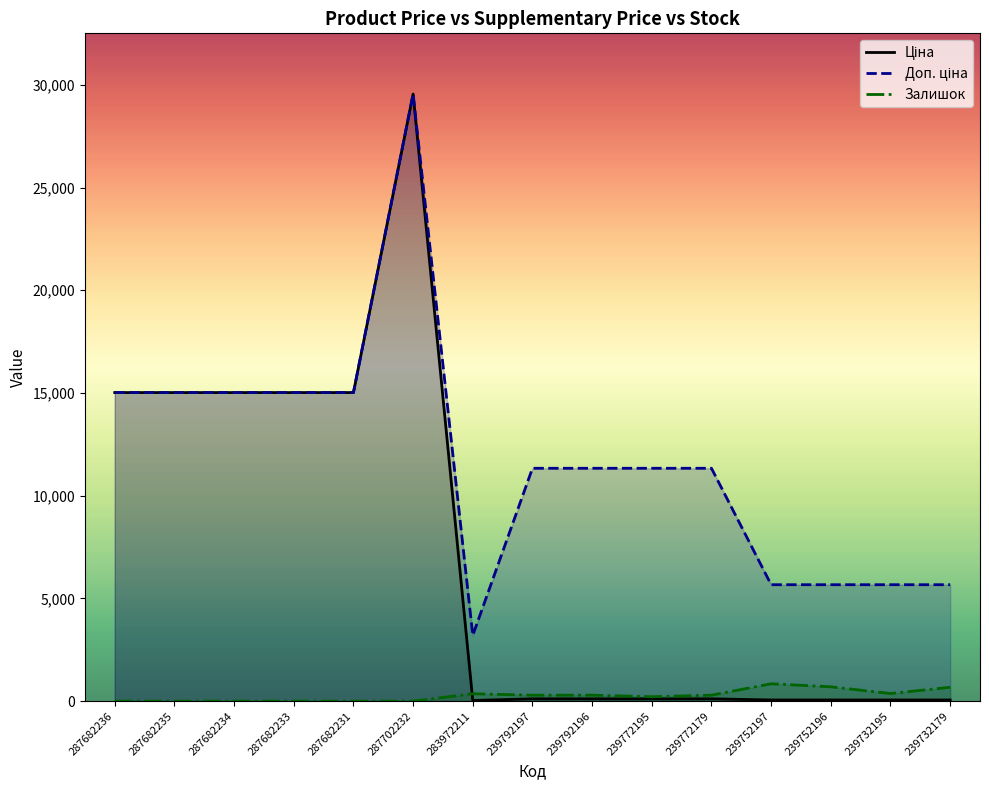

True or false: Залишок and Доп. ціна cross at least once.

False